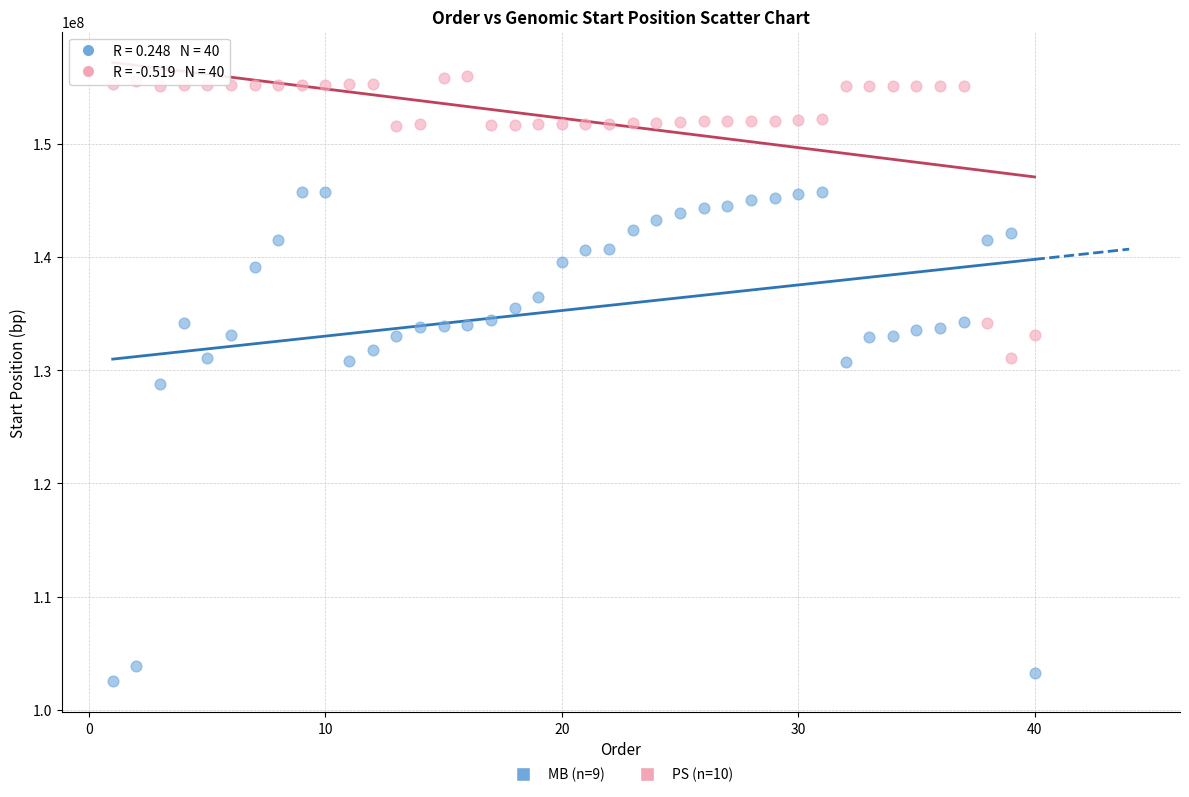

What is the X range (max minus min) for the scatter plot?

39